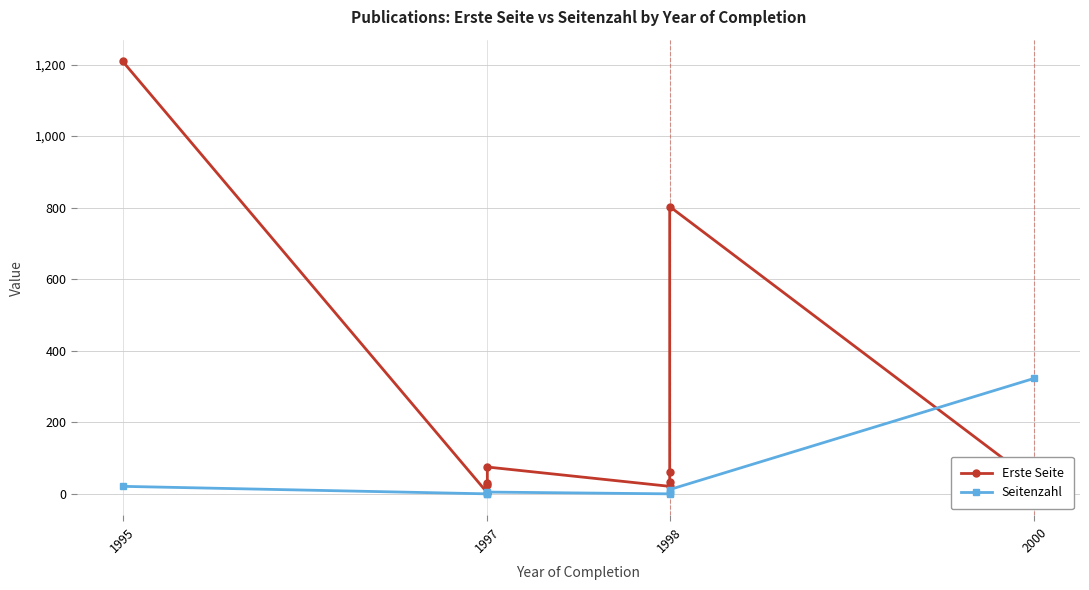

At which label is Seitenzahl closest to 161?

1995